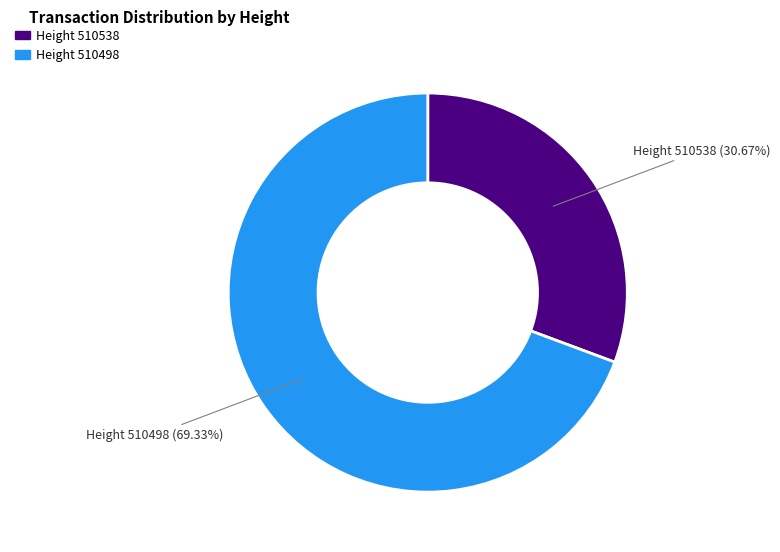

How many slices are in this pie chart?

2